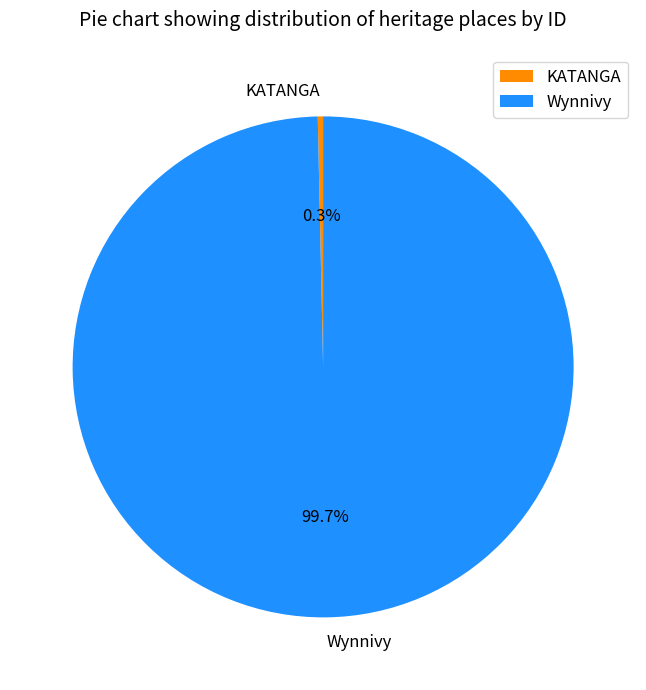

What is the smallest slice in the pie chart?

KATANGA